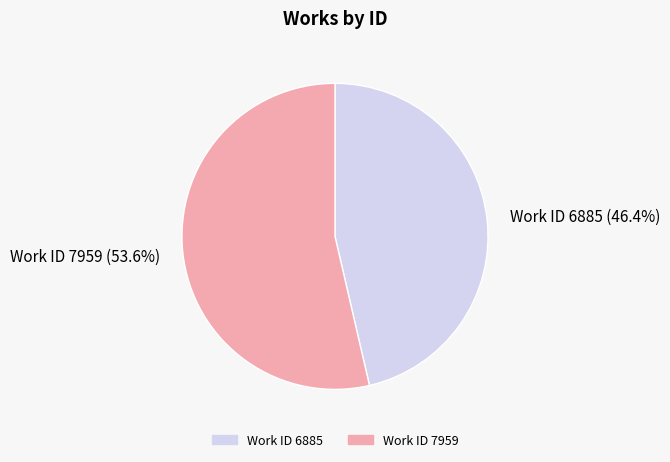

Which slice represents more than half of the pie?

Work ID 7959